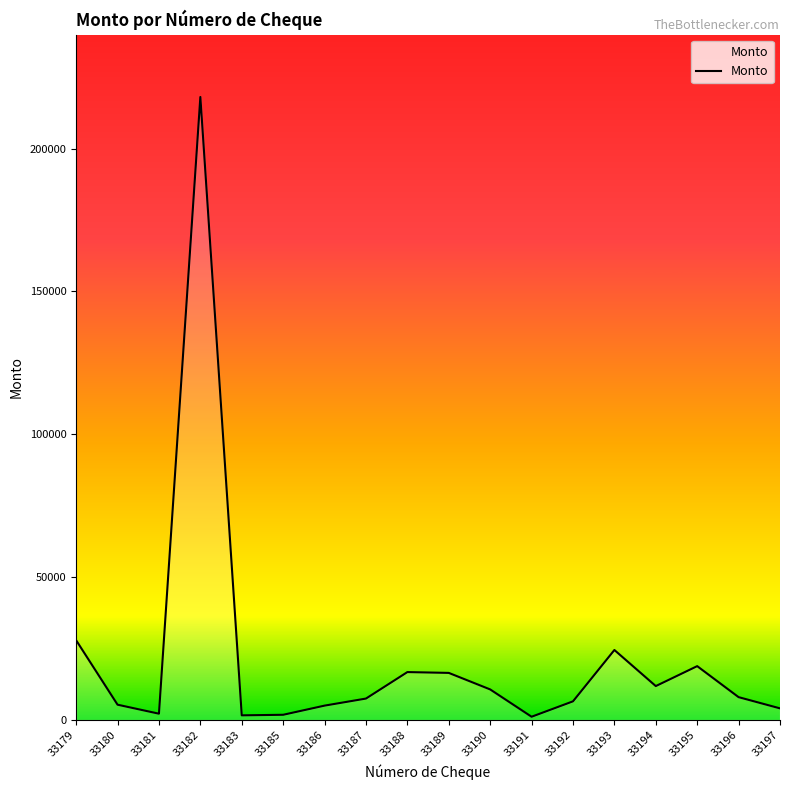

What is the greatest value displayed?

218045.3